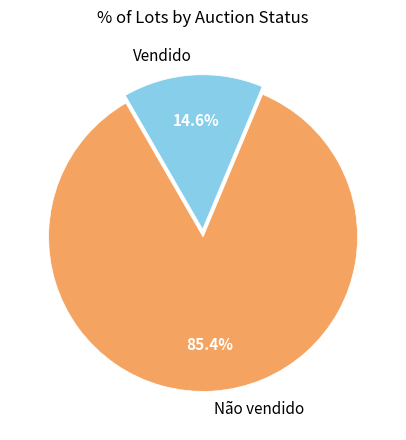

Is Não vendido the majority of the pie?

Yes